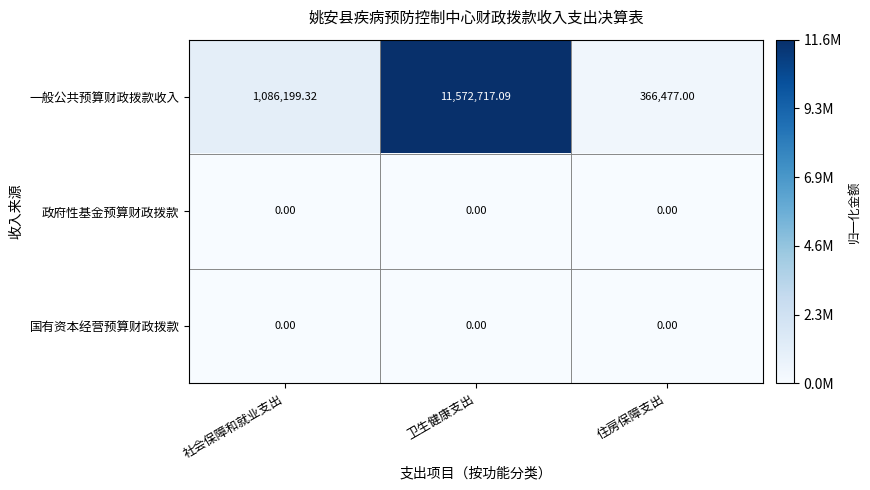

Which series has the largest range (max minus min)?

一般公共预算财政拨款收入